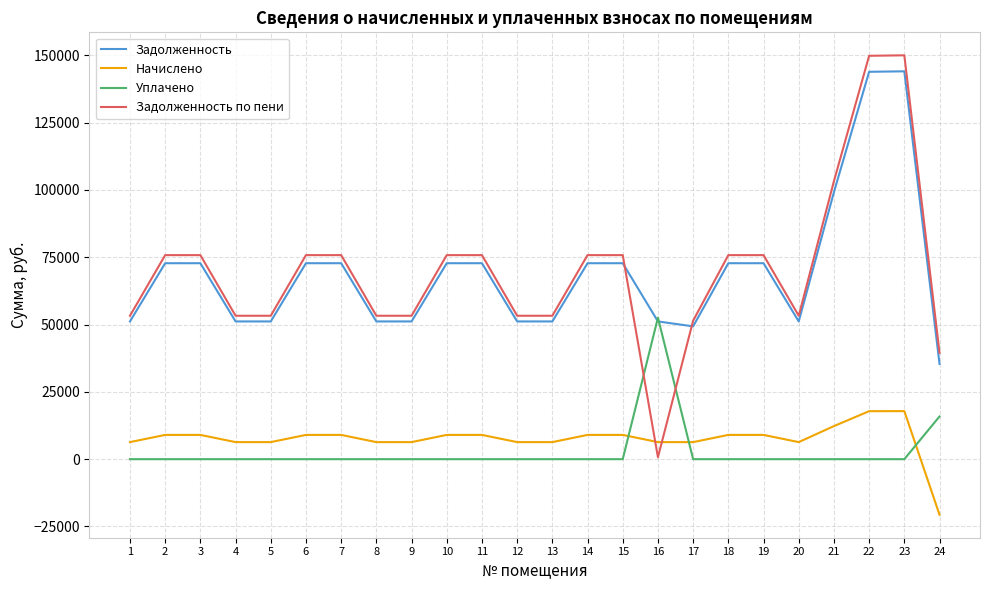

What is the minimum value shown in the chart?

-20639.3